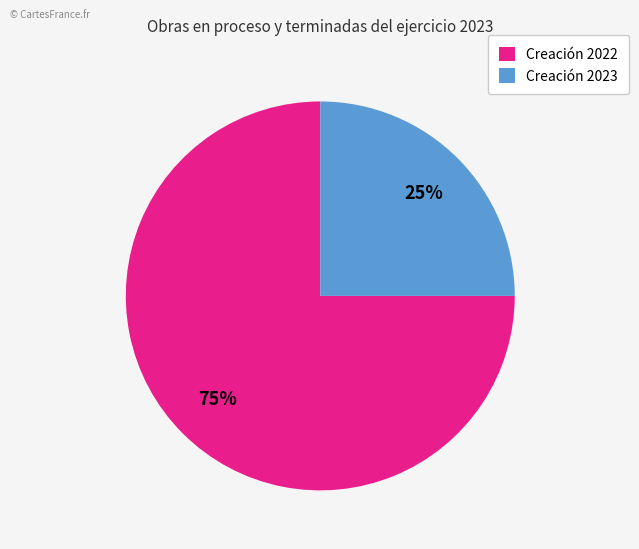

What is the majority slice?

Creación 2022